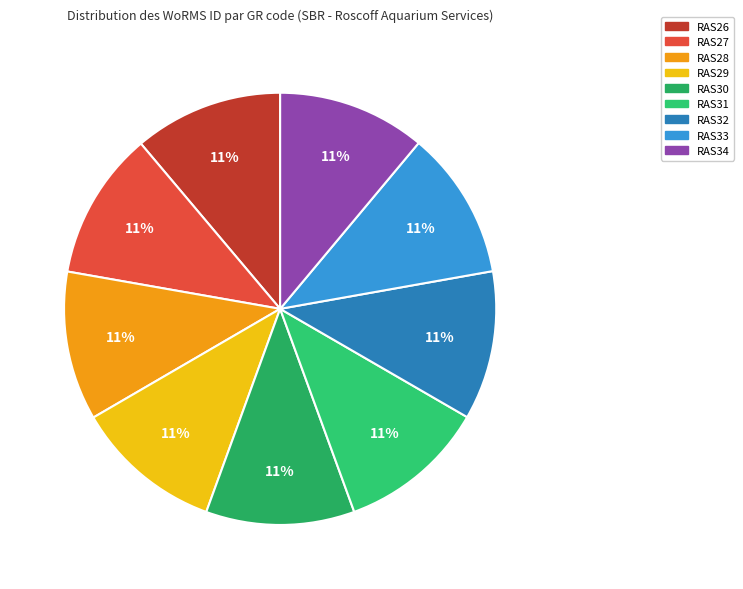

Which slice is the smallest?

RAS29